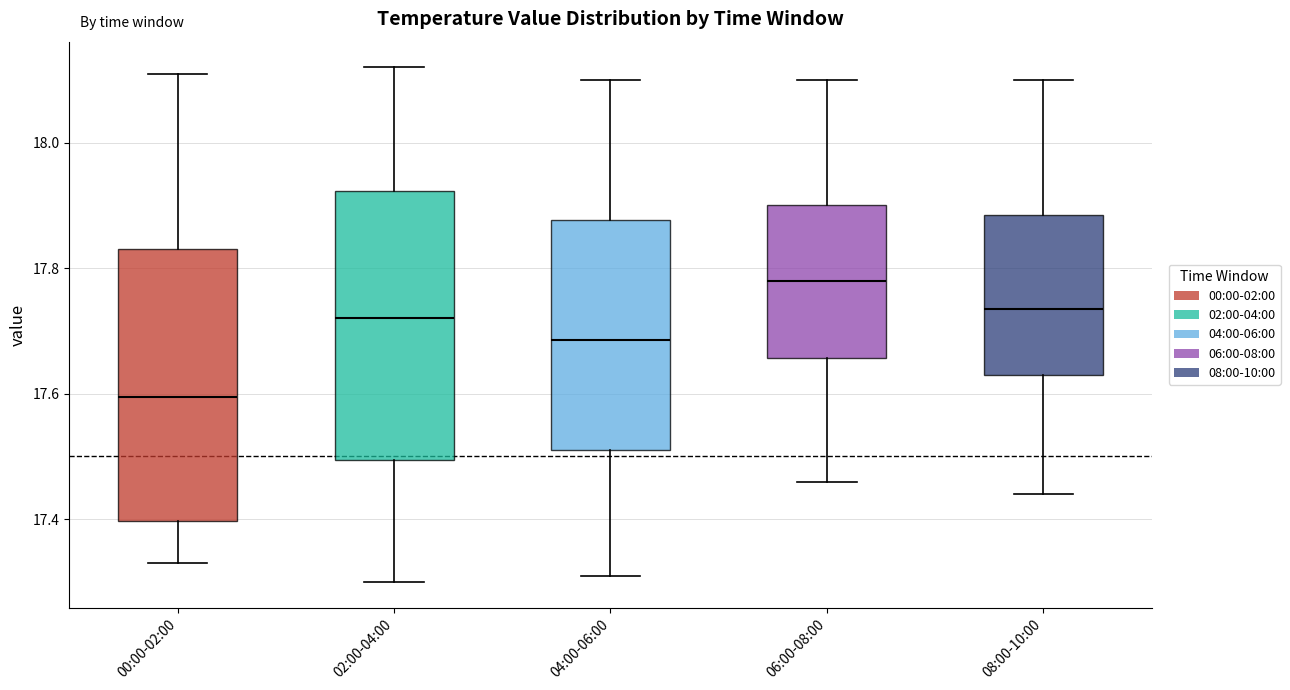

Reading left to right, transcribe this box plot: for each box, give where its median line is, the range the box spans, and where its two whiskers end, as read against the y-axis. The values are not printed on the chart, so give them approximately, as read against the axis.

00:00-02:00: median 17.60, box 17.40 to 17.84, whiskers 17.34 to 18.12
02:00-04:00: median 17.72, box 17.50 to 17.92, whiskers 17.30 to 18.12
04:00-06:00: median 17.68, box 17.52 to 17.88, whiskers 17.32 to 18.10
06:00-08:00: median 17.78, box 17.66 to 17.90, whiskers 17.46 to 18.10
08:00-10:00: median 17.74, box 17.64 to 17.88, whiskers 17.44 to 18.10